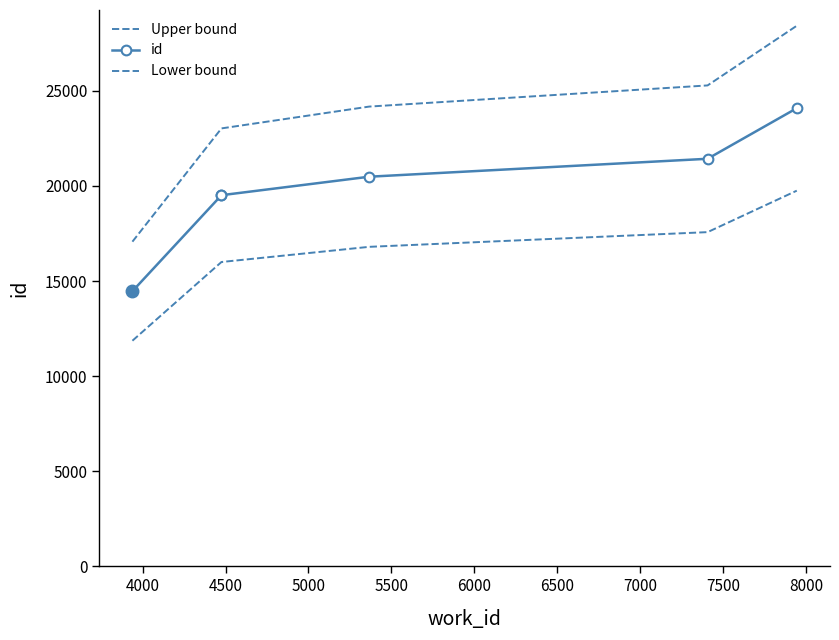

List the series in order of their peak value, highest first.

Upper bound, id, Lower bound